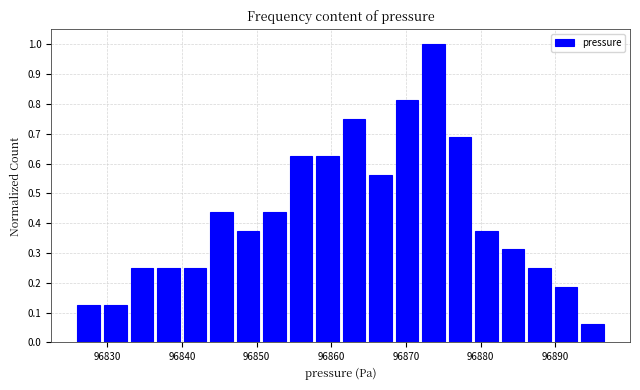

Around what value on the x-axis is the tallest bar? Give the approximate position of its centre, as read against the axis.

96874